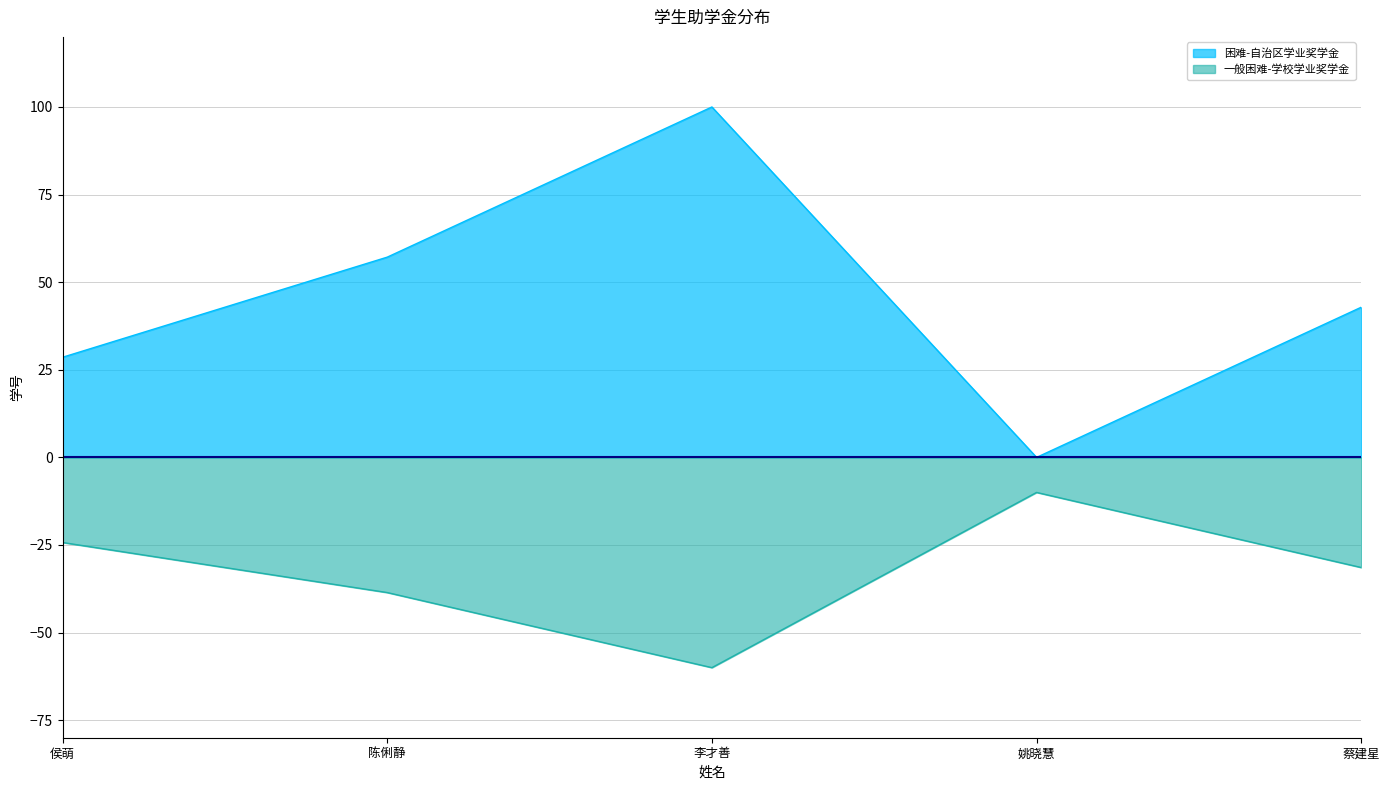

What is the average value?

45.7